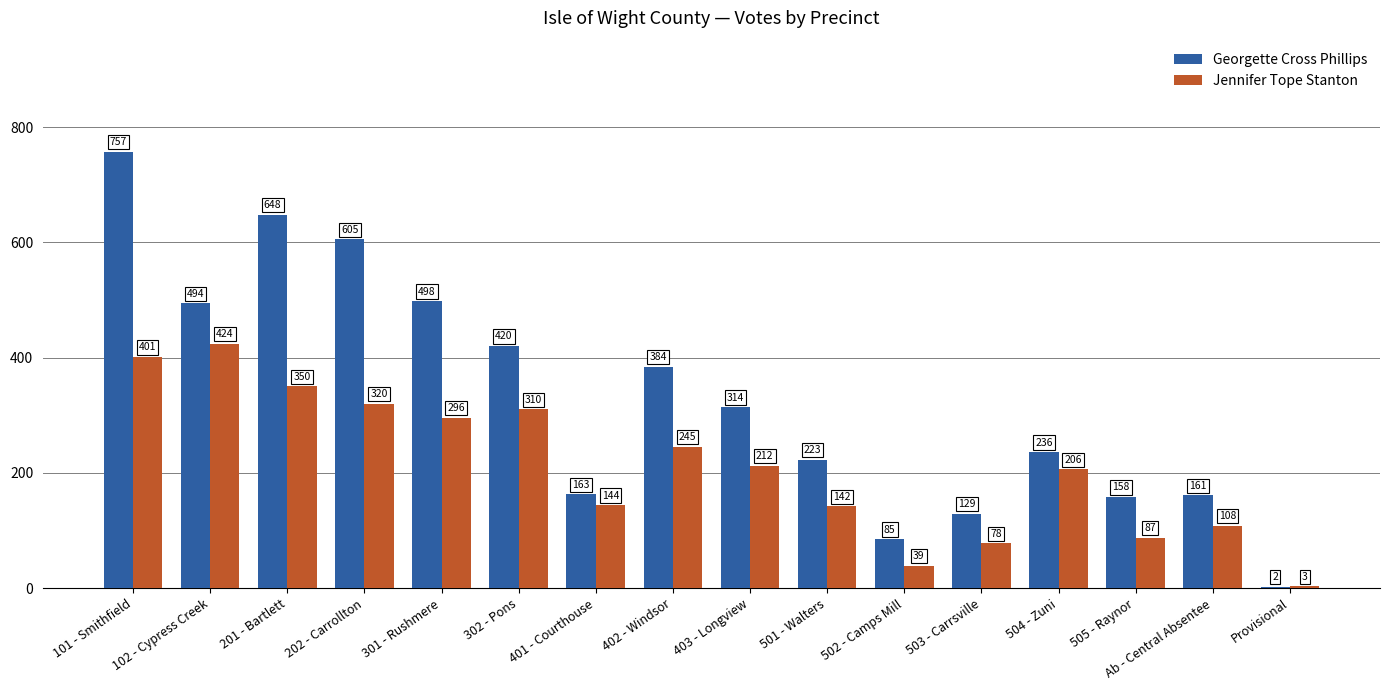

What is the spread (max minus min) of values at 101 - Smithfield?

356